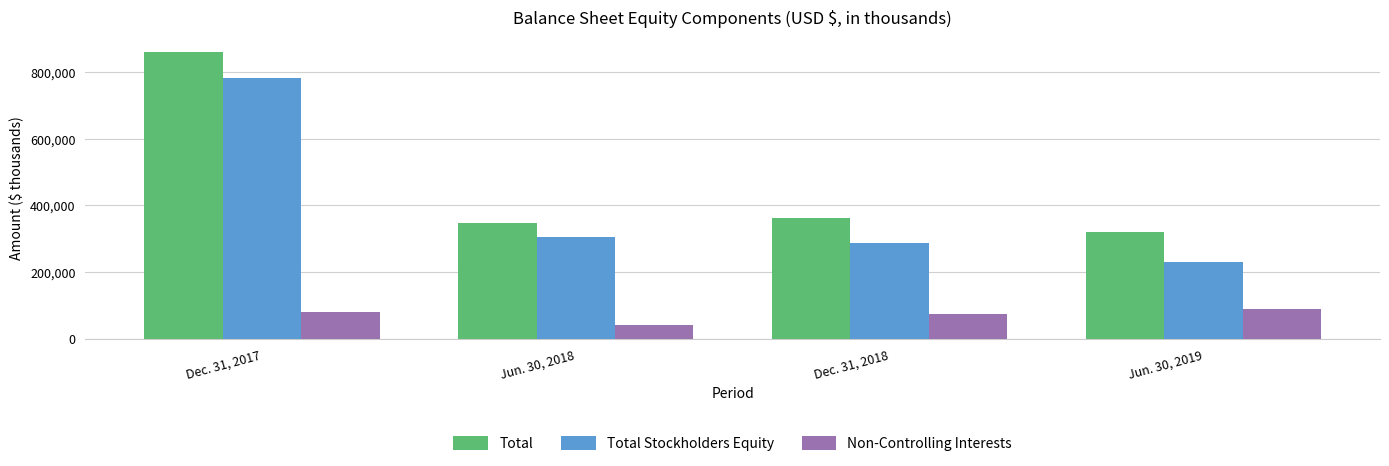

Reading right to left, transcribe all the data shown in this chart.

Total: Jun. 30, 2019=320386	Dec. 31, 2018=362212	Jun. 30, 2018=347223	Dec. 31, 2017=861066
Total Stockholders Equity: Jun. 30, 2019=229971	Dec. 31, 2018=288595	Jun. 30, 2018=306473	Dec. 31, 2017=780951
Non-Controlling Interests: Jun. 30, 2019=90415	Dec. 31, 2018=73617	Jun. 30, 2018=40750	Dec. 31, 2017=80115